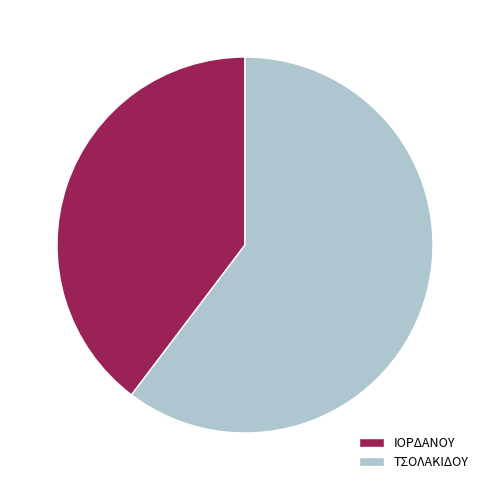

Between ΙΟΡΔΑΝΟΥ and ΤΣΟΛΑΚΙΔΟΥ, which is larger?

ΤΣΟΛΑΚΙΔΟΥ